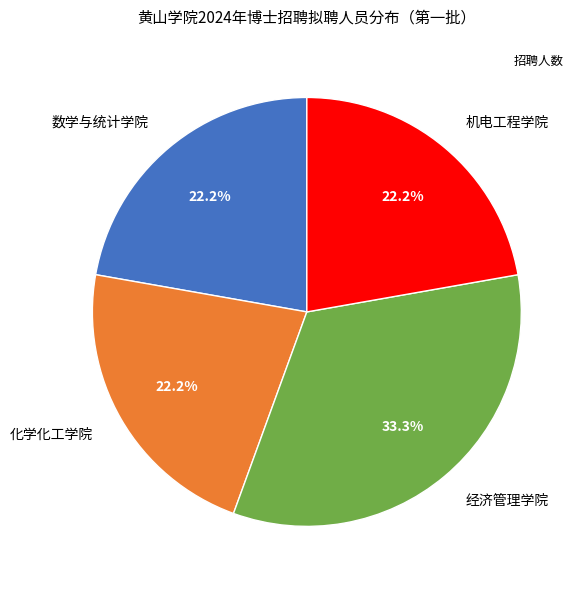

Between 化学化工学院 and 经济管理学院, which is larger?

经济管理学院